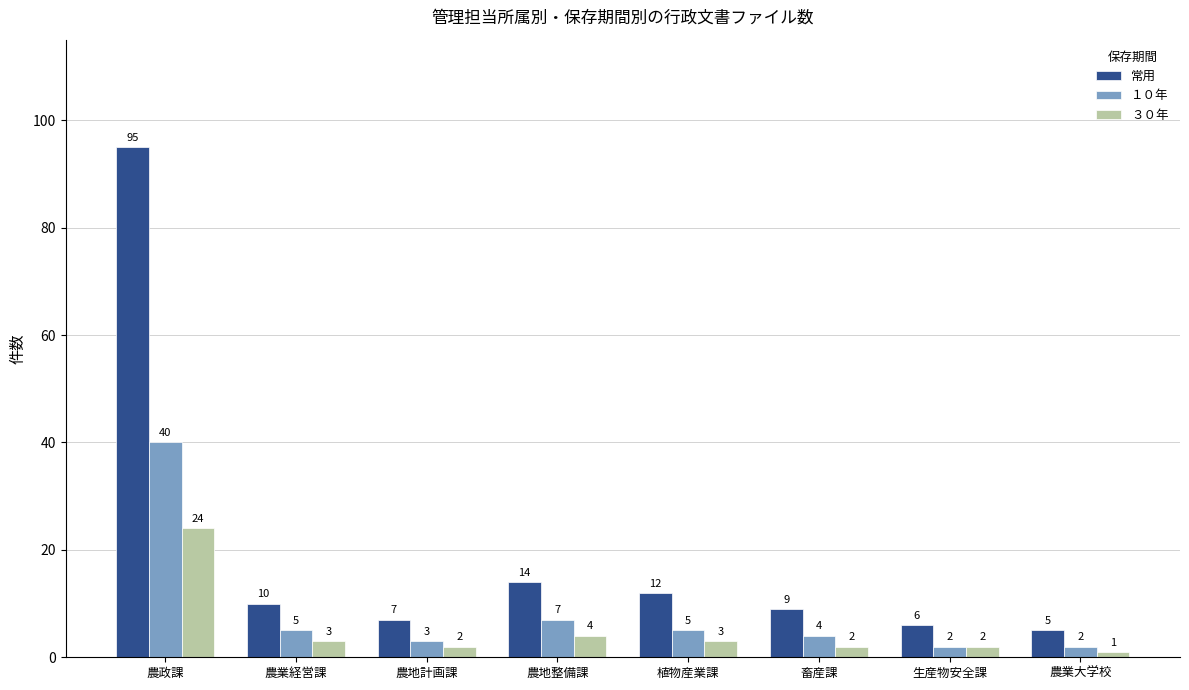

Is the value of １０年 at 農政課 greater than the value of ３０年 at 農地計画課?

Yes